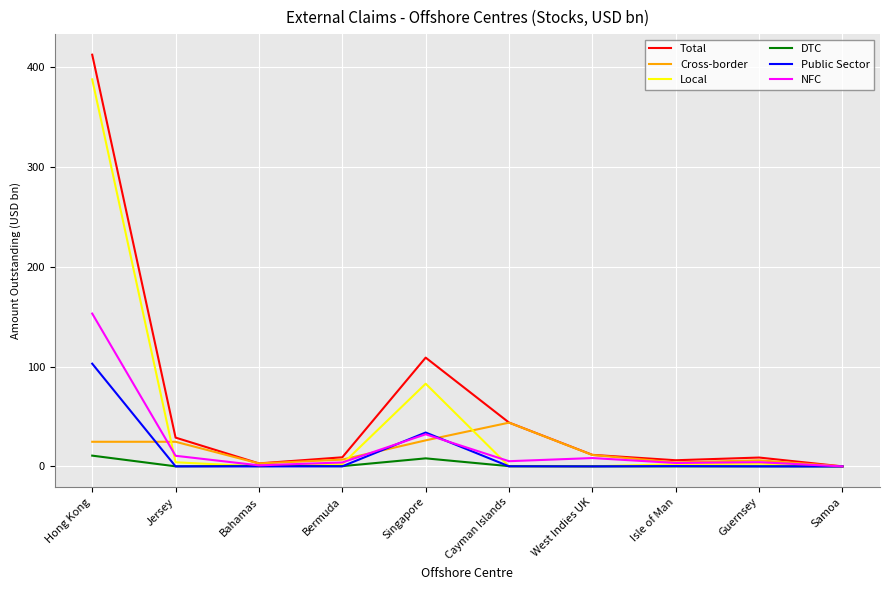

How many values in the Cross-border series exceed 11?

5